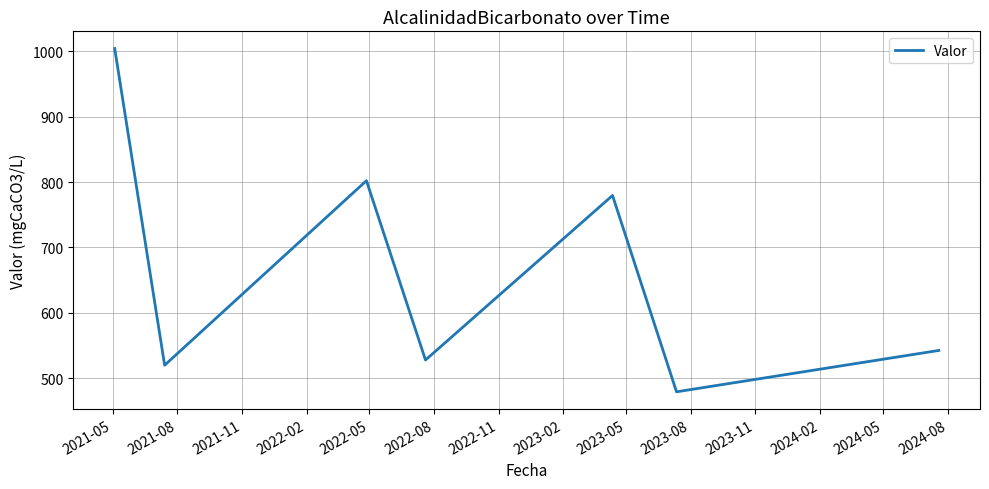

What is the difference between the second highest and second lowest values?

282.0